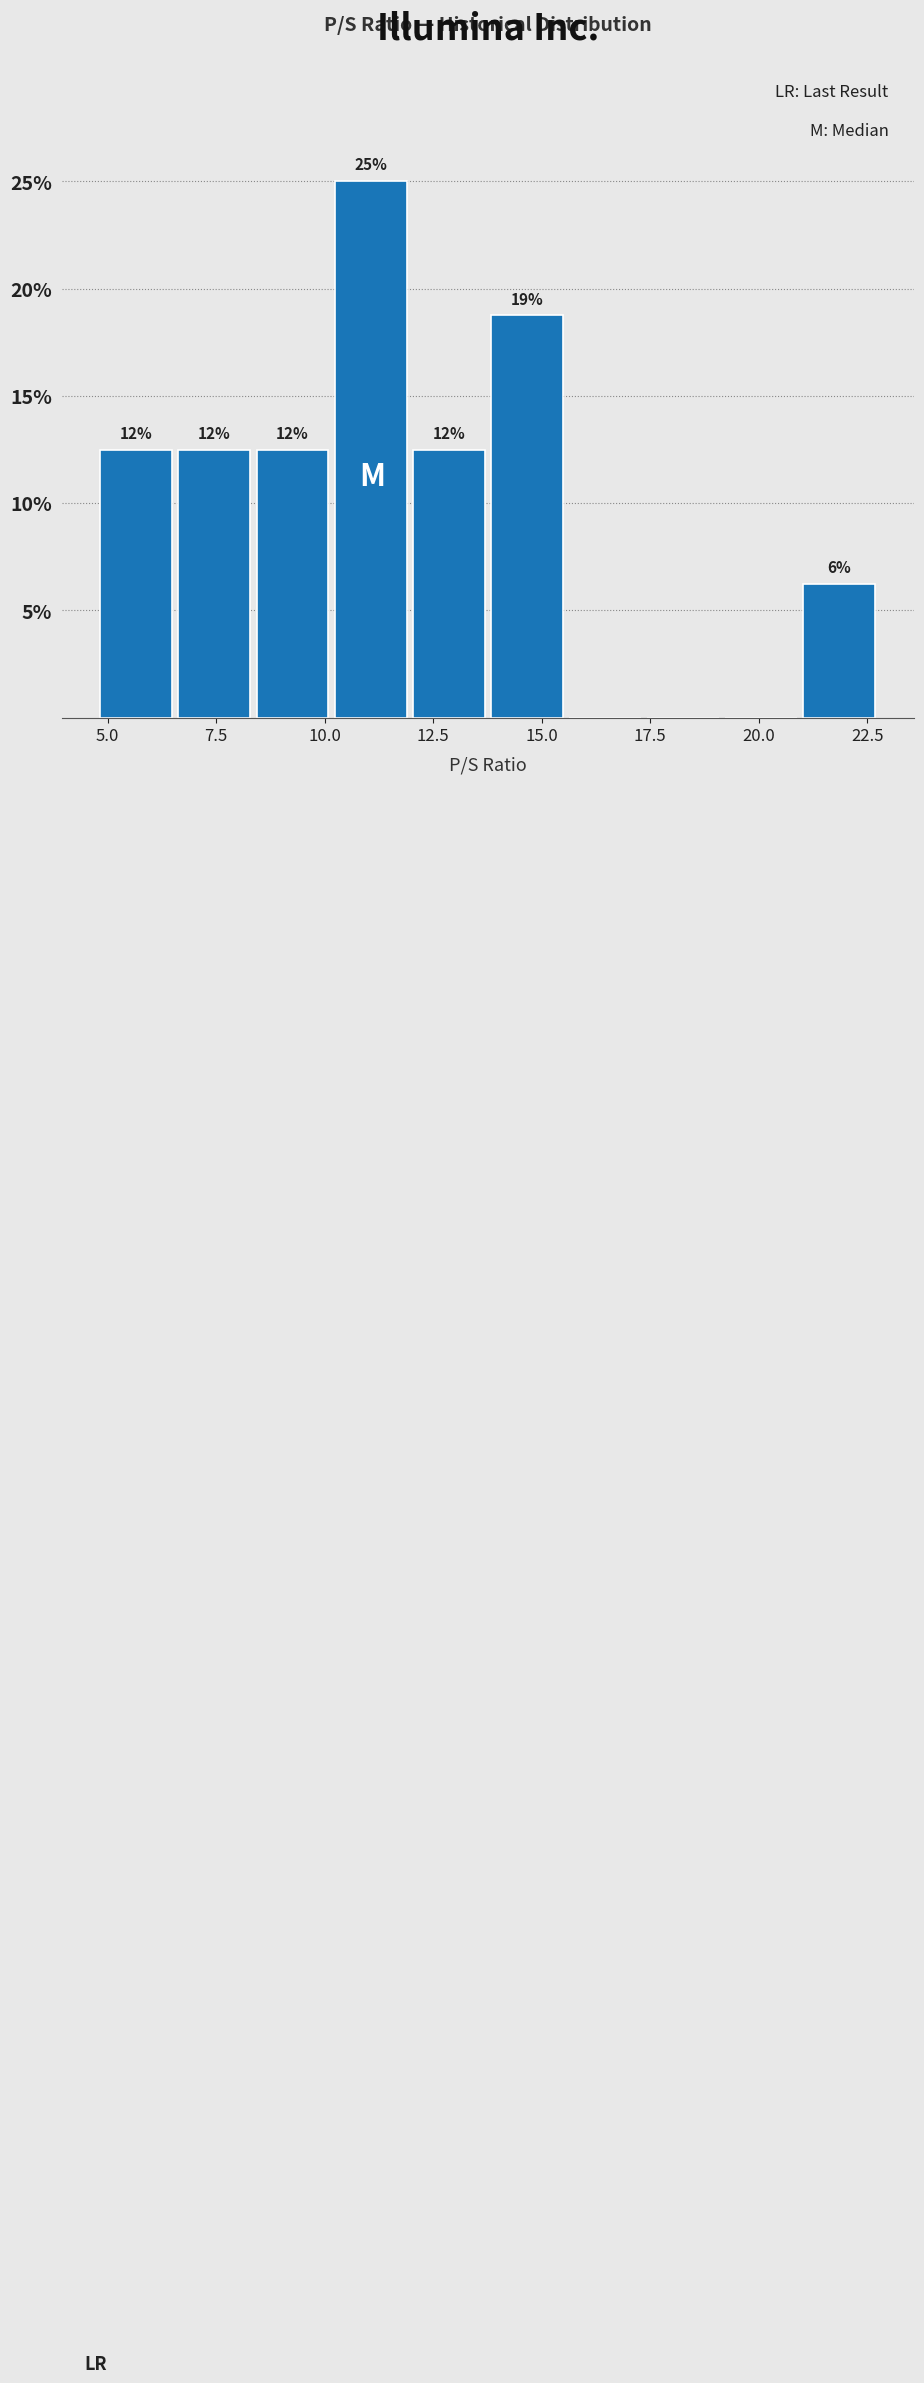

Around what value on the x-axis is the tallest bar? Give the approximate position of its centre, as read against the axis.

11.0